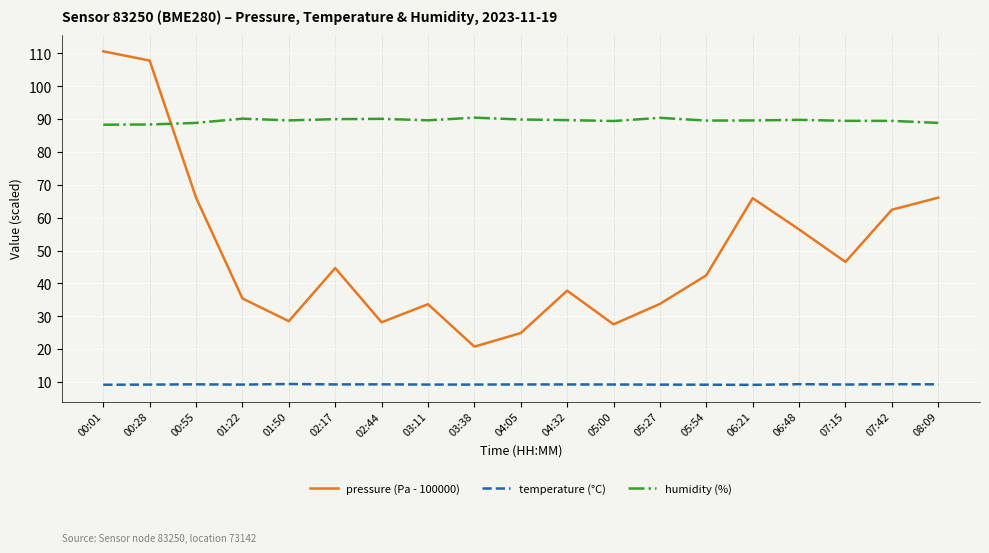

True or false: pressure (Pa - 100000) and temperature (°C) cross at least once.

False